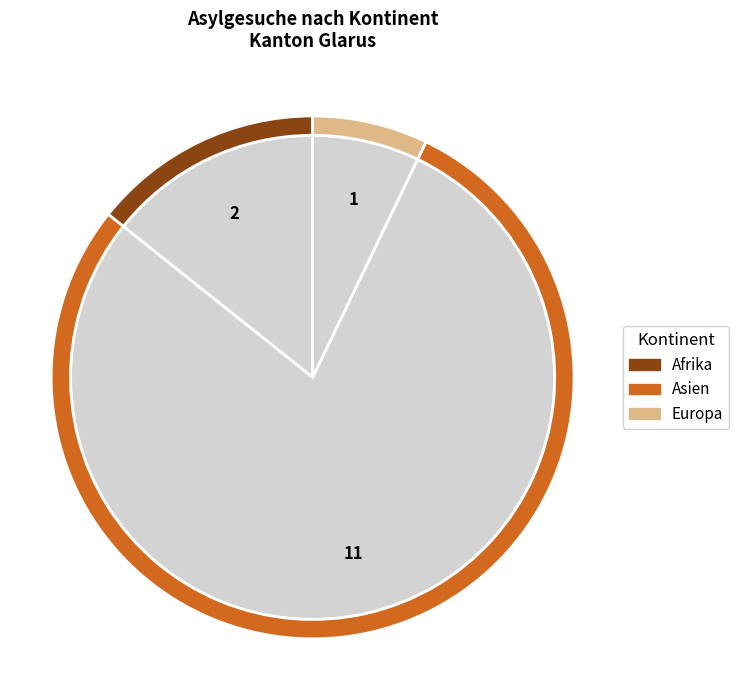

To the nearest percent, what is the combined percentage of Ozeanien and Afrika?

14%